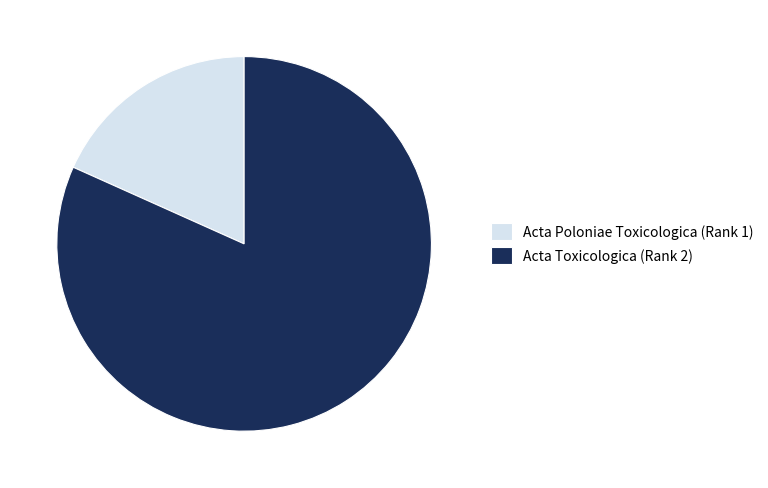

Between Acta Poloniae Toxicologica and Acta Toxicologica, which is larger?

Acta Toxicologica